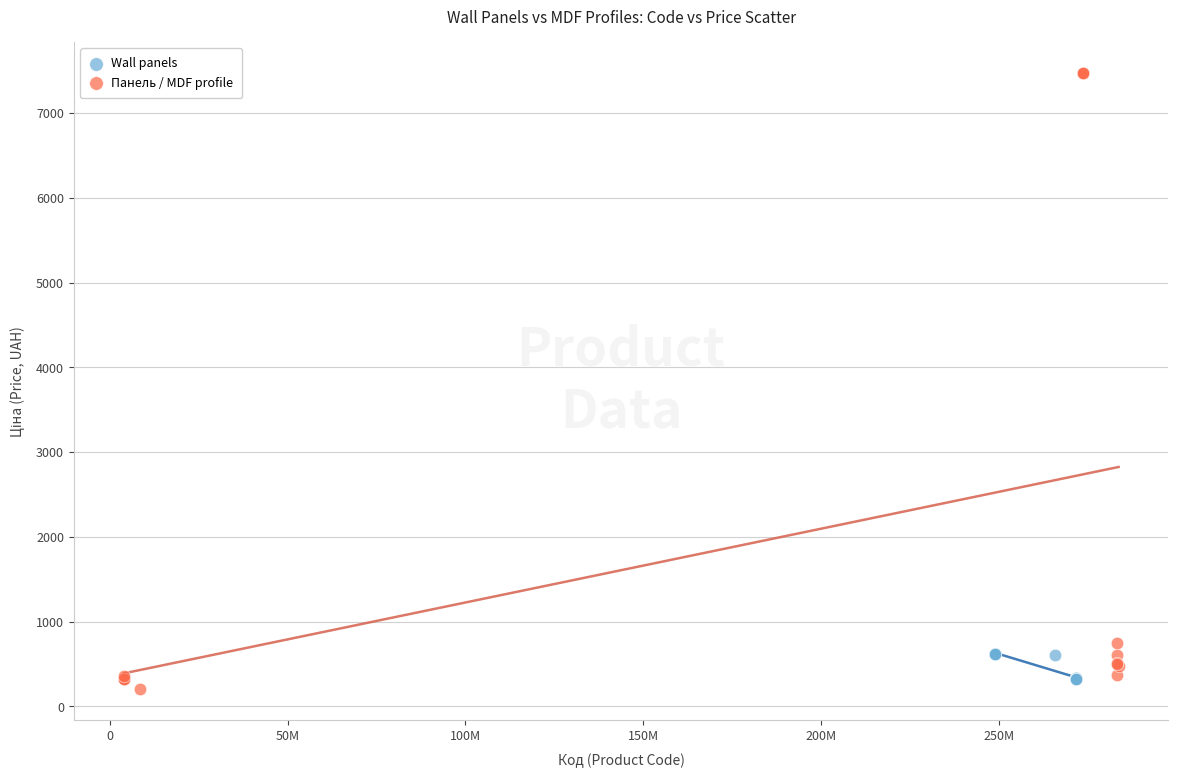

Which series contains the highest Y value?

Панель / MDF profile